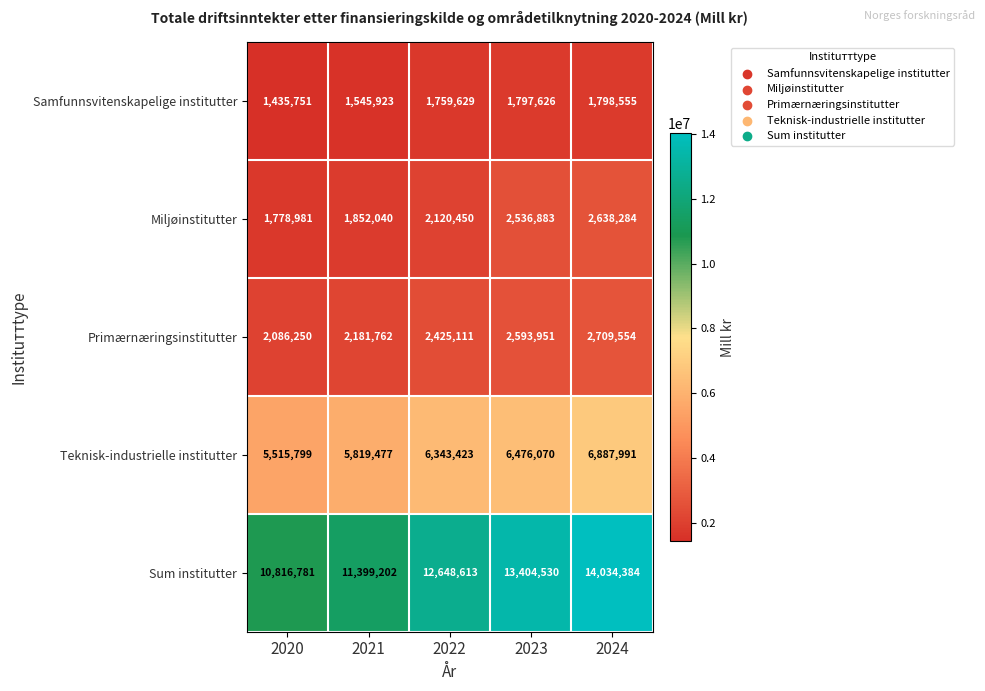

Which series has the largest total across all categories?

Sum institutter